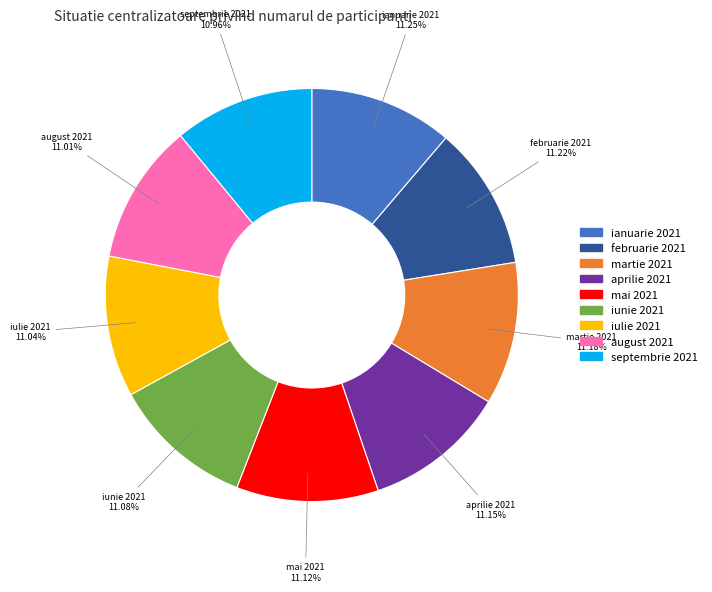

To the nearest percent, what percentage of the pie is septembrie 2021?

11%